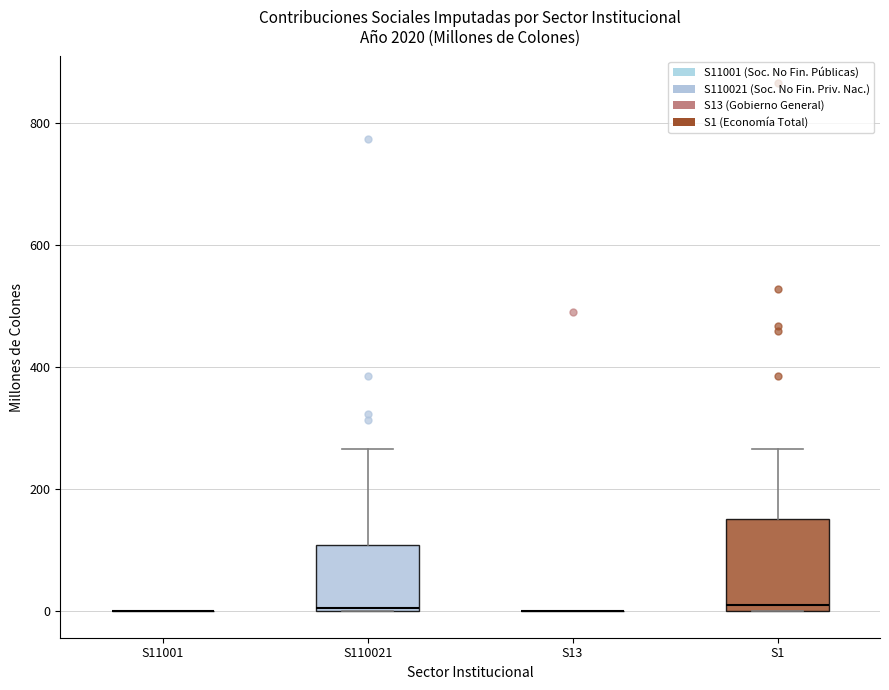

Where does the upper whisker of the box for S1 end on the y-axis? The values are not printed on the chart, so give them approximately, as read against the axis.

260